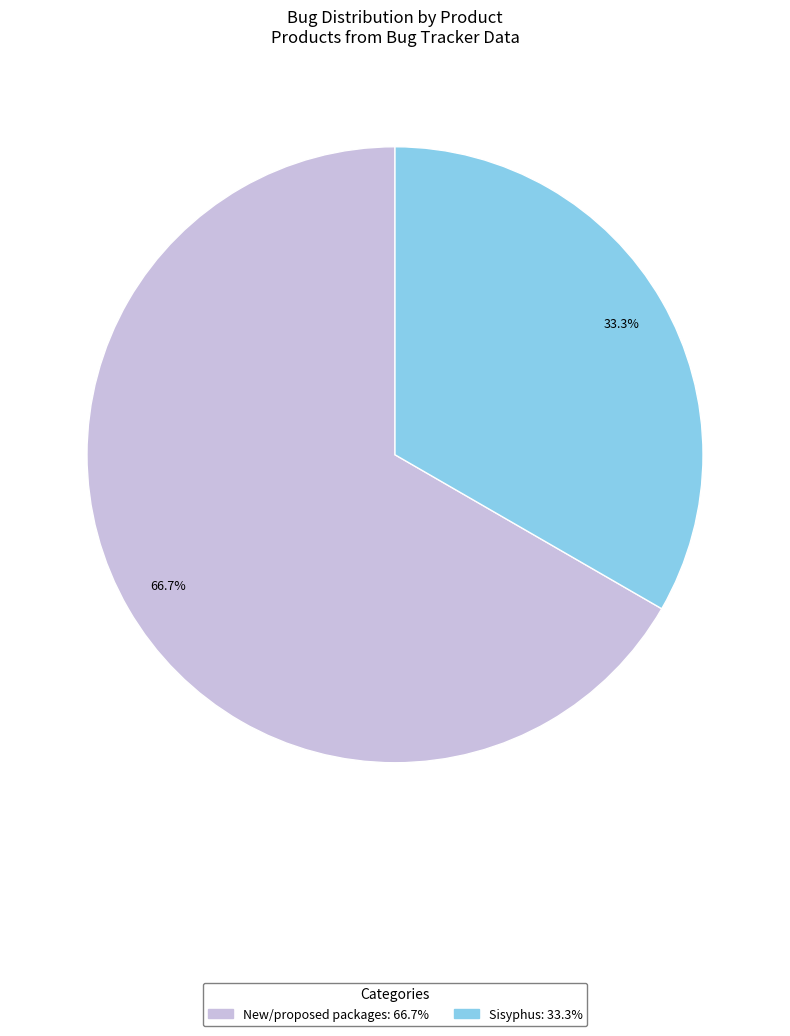

To the nearest percent, what is the average slice percentage?

50%